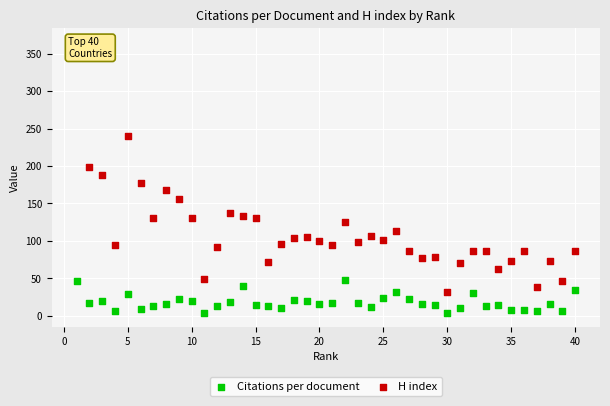

Which series has the widest spread of Y values?

H index